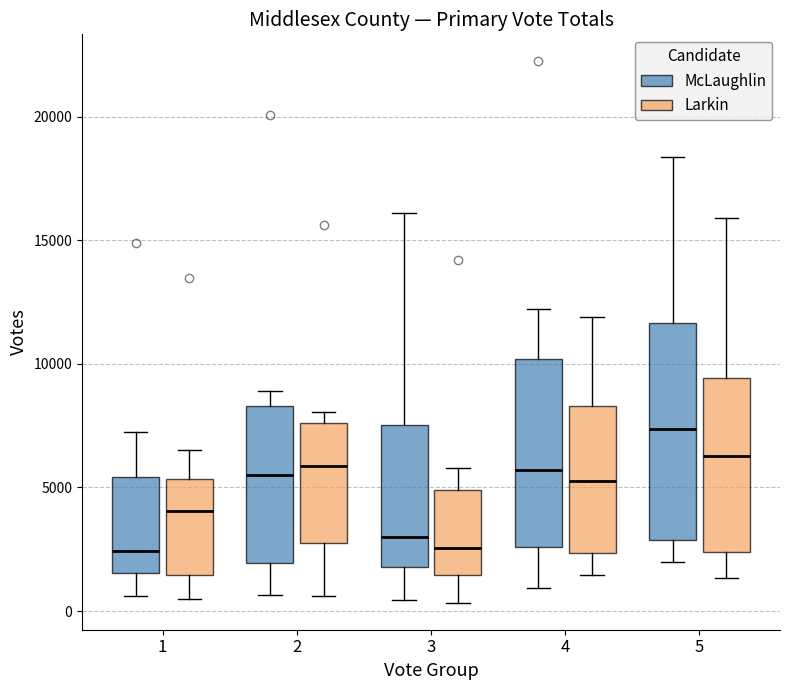

Comparing the boxes themselves (not the whiskers), which one is the tallest?

5 (McLaughlin)